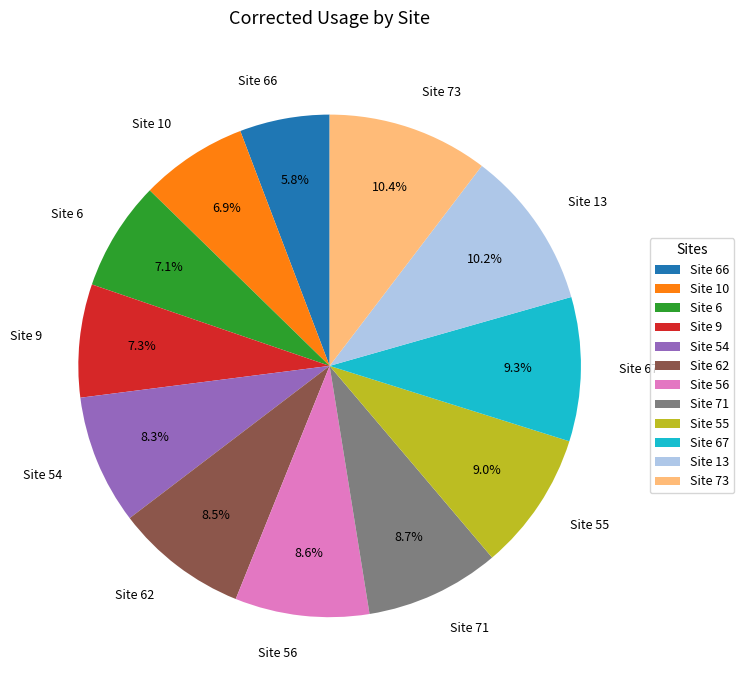

What is the smallest slice in the pie chart?

Site 66